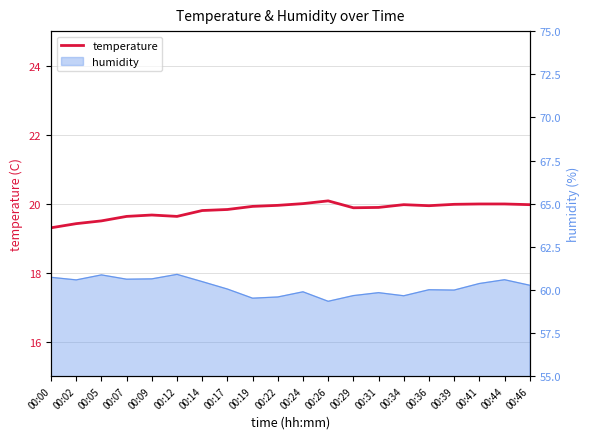

List the labels in order of value, largest first.

00:26, 00:24, 00:41, 00:44, 00:39, 00:34, 00:46, 00:22, 00:36, 00:19, 00:31, 00:29, 00:17, 00:14, 00:09, 00:07, 00:12, 00:05, 00:02, 00:00